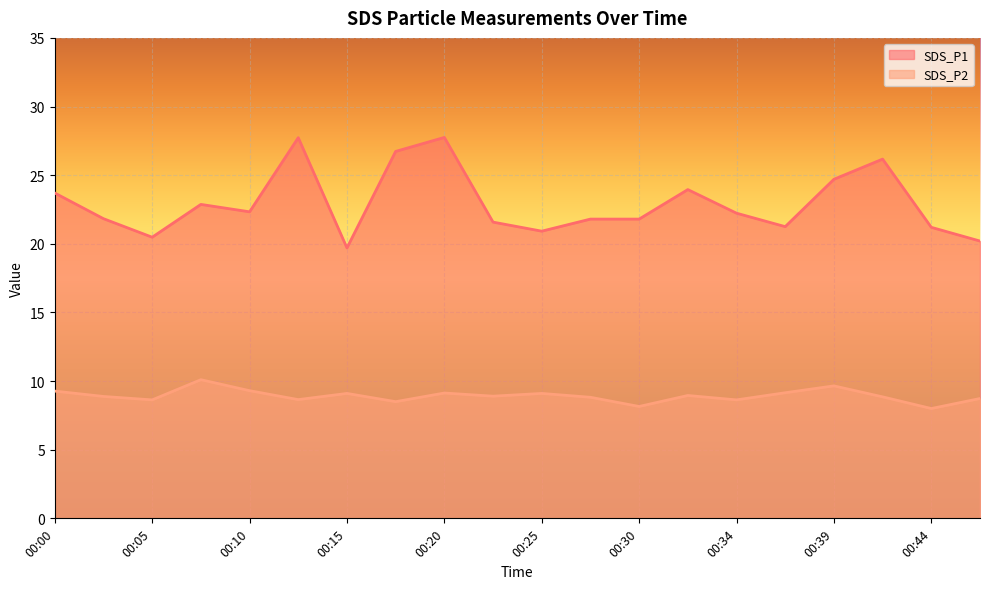

At which category is the sum across all series the highest?

00:20